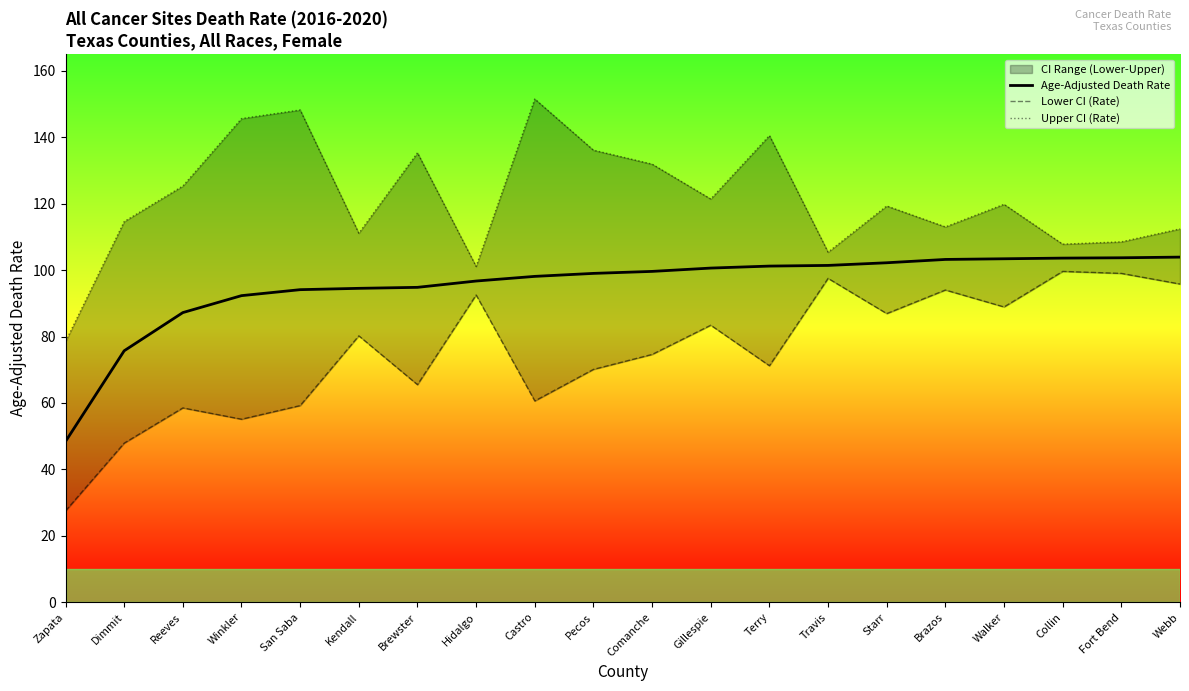

Reading left to right, extract all data points from this chart.

Age-Adjusted Death Rate: Zapata=48.4	Dimmit=75.7	Reeves=87.2	Winkler=92.3	San Saba=94.1	Kendall=94.5	Brewster=94.8	Hidalgo=96.7	Castro=98.1	Pecos=99.0	Comanche=99.6	Gillespie=100.6	Terry=101.2	Travis=101.4	Starr=102.2	Brazos=103.2	Walker=103.4	Collin=103.6	Fort Bend=103.7	Webb=103.9
Lower CI (Rate): Zapata=27.5	Dimmit=47.9	Reeves=58.5	Winkler=55.1	San Saba=59.2	Kendall=80.2	Brewster=65.5	Hidalgo=92.5	Castro=60.6	Pecos=70.1	Comanche=74.6	Gillespie=83.4	Terry=71.2	Travis=97.5	Starr=86.9	Brazos=94.0	Walker=88.9	Collin=99.6	Fort Bend=99.0	Webb=95.8
Upper CI (Rate): Zapata=78.5	Dimmit=114.6	Reeves=125.3	Winkler=145.6	San Saba=148.2	Kendall=111.1	Brewster=135.3	Hidalgo=101.1	Castro=151.5	Pecos=136.1	Comanche=131.9	Gillespie=121.4	Terry=140.5	Travis=105.4	Starr=119.3	Brazos=113.0	Walker=119.8	Collin=107.8	Fort Bend=108.5	Webb=112.4